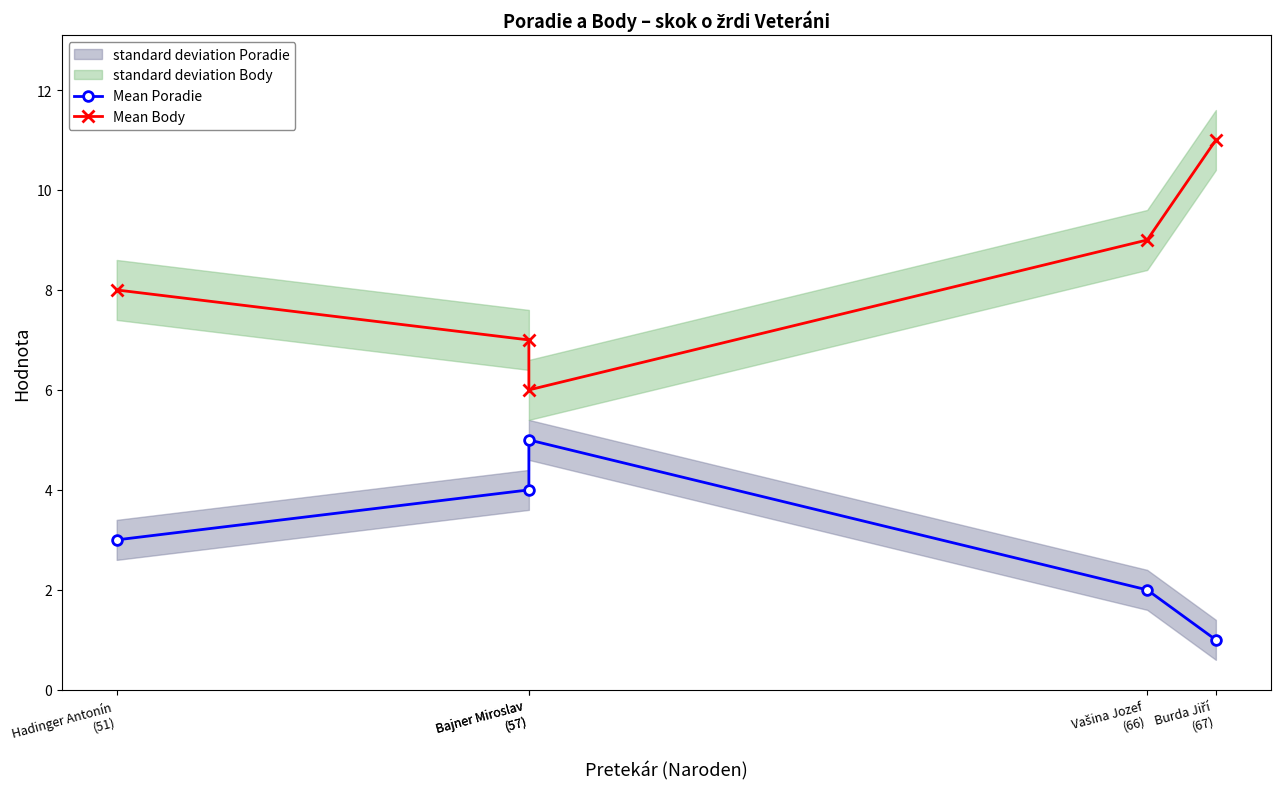

Which series has the largest total across all categories?

Mean Body